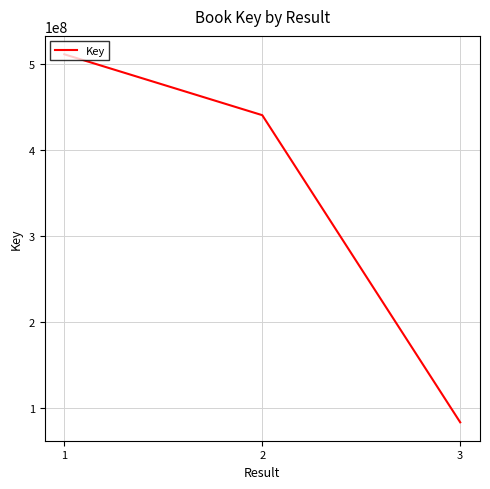

Rank the categories by value from lowest to highest.

3, 2, 1